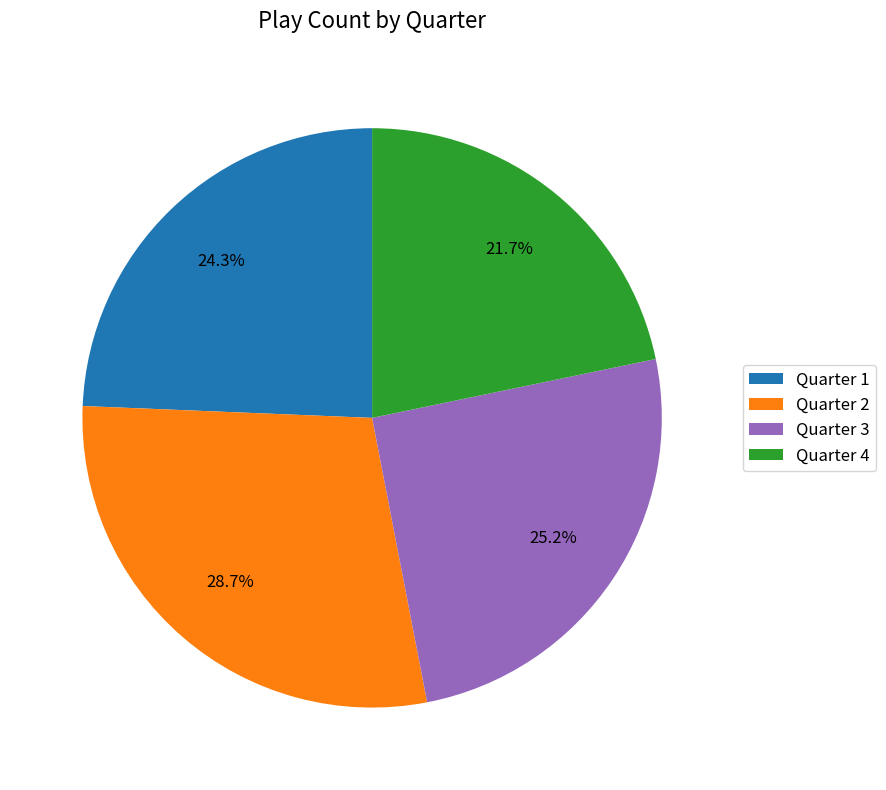

Rank the categories by value from lowest to highest.

Quarter 4, Quarter 1, Quarter 3, Quarter 2